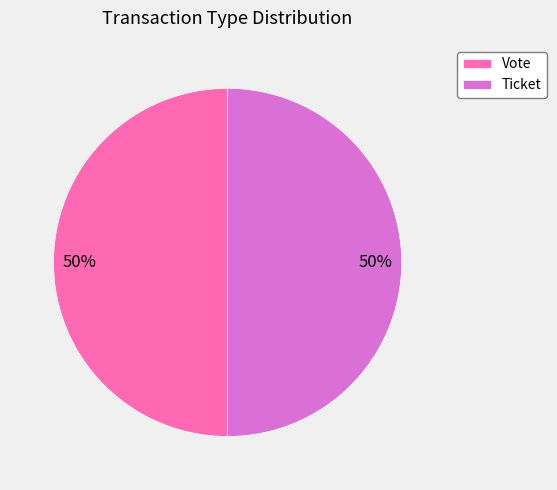

Is the sum of Ticket and Vote greater than half?

Yes